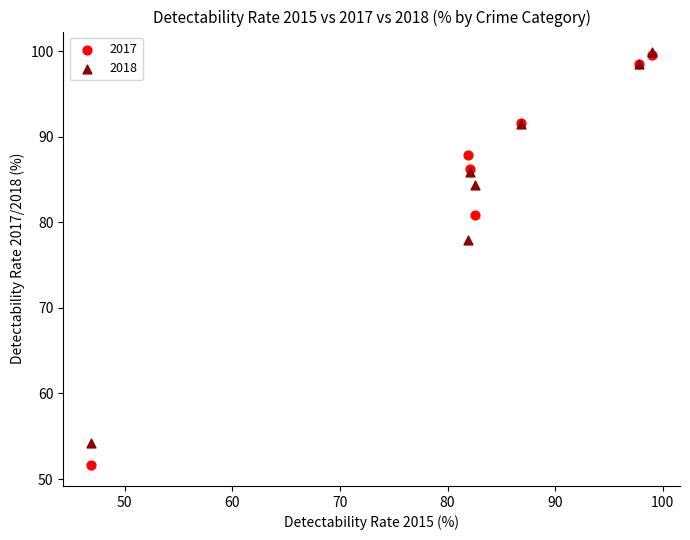

Across all series, what Y value is closest to 75?

77.9